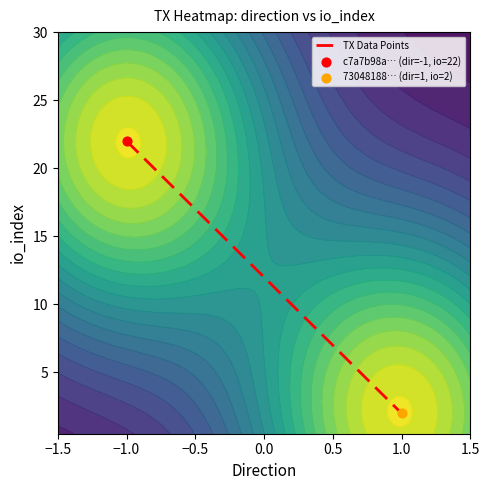

How many values are below 22?

1